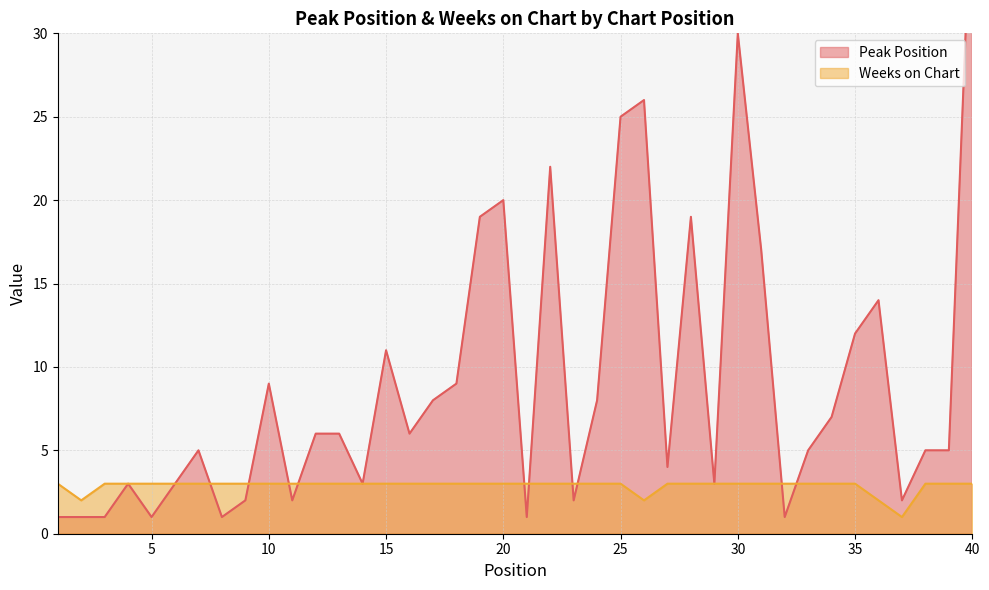

How many interior local valleys does the Weeks on Chart series have?

3